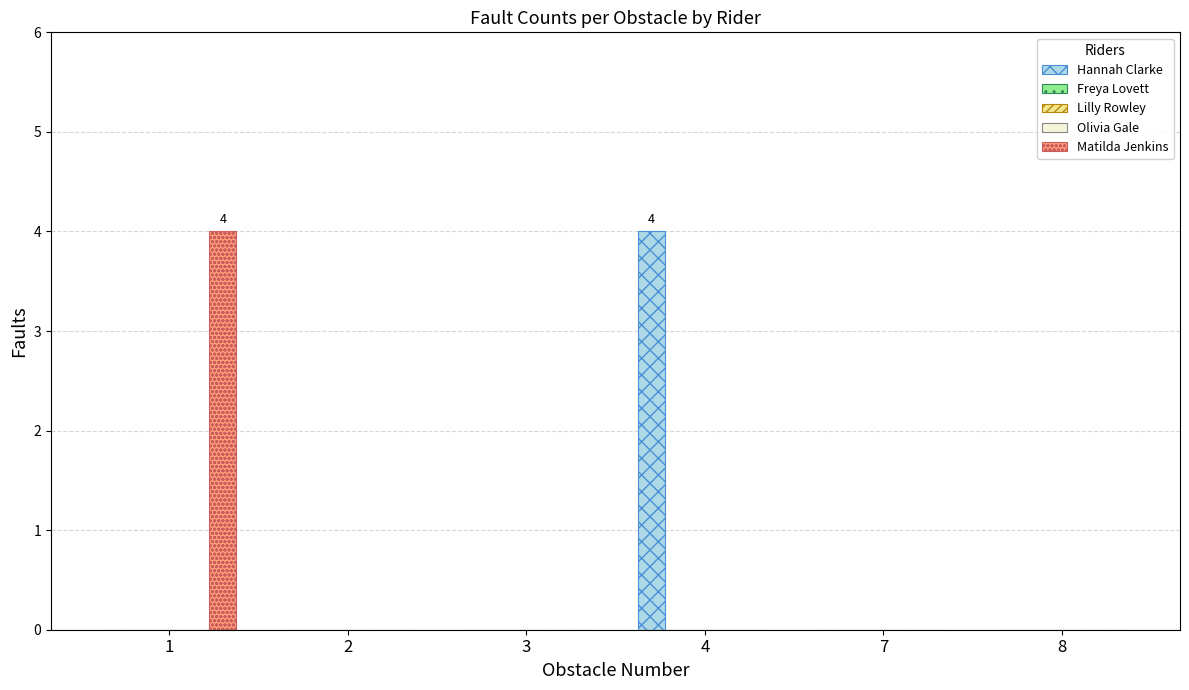

Reading left to right, what are all the values shown in this chart?

Hannah Clarke: 0	0	0	4	0	0
Freya Lovett: 0	0	0	0	0	0
Lilly Rowley: 0	0	0	0	0	0
Olivia Gale: 0	0	0	0	0	0
Matilda Jenkins: 4	0	0	0	0	0